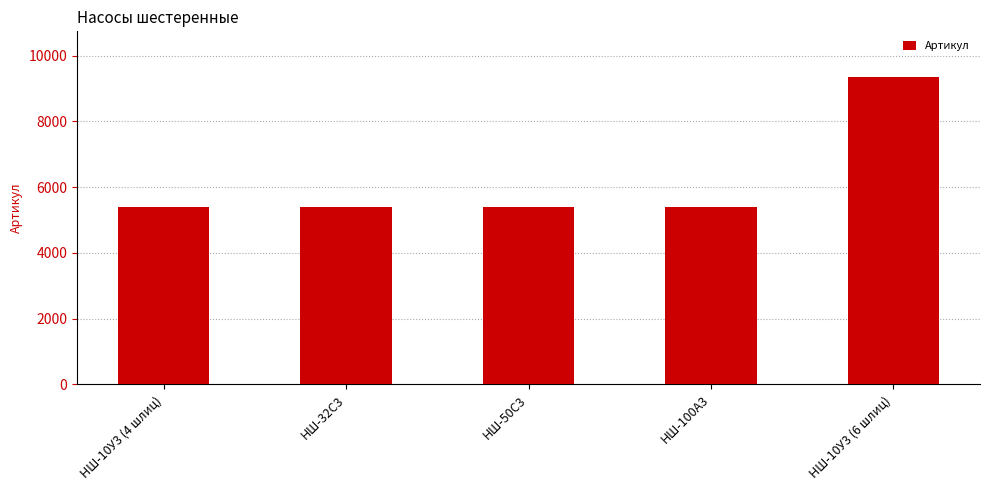

True or false: the data shows 1533 at НШ-10У3 (4 шлиц).

False